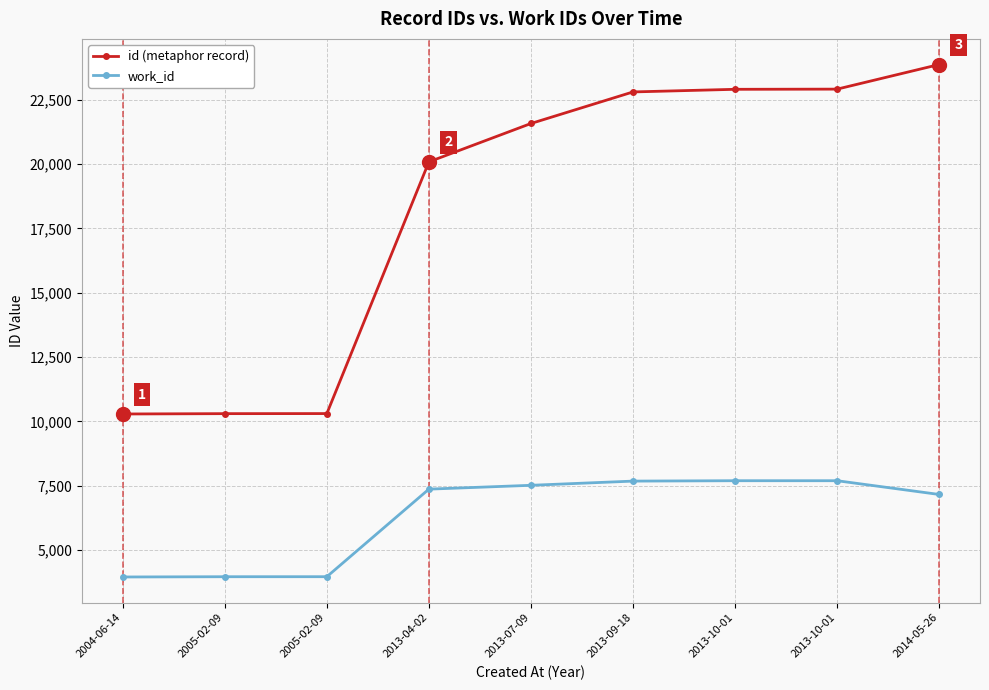

At which category is the sum across all series the highest?

2014-05-26